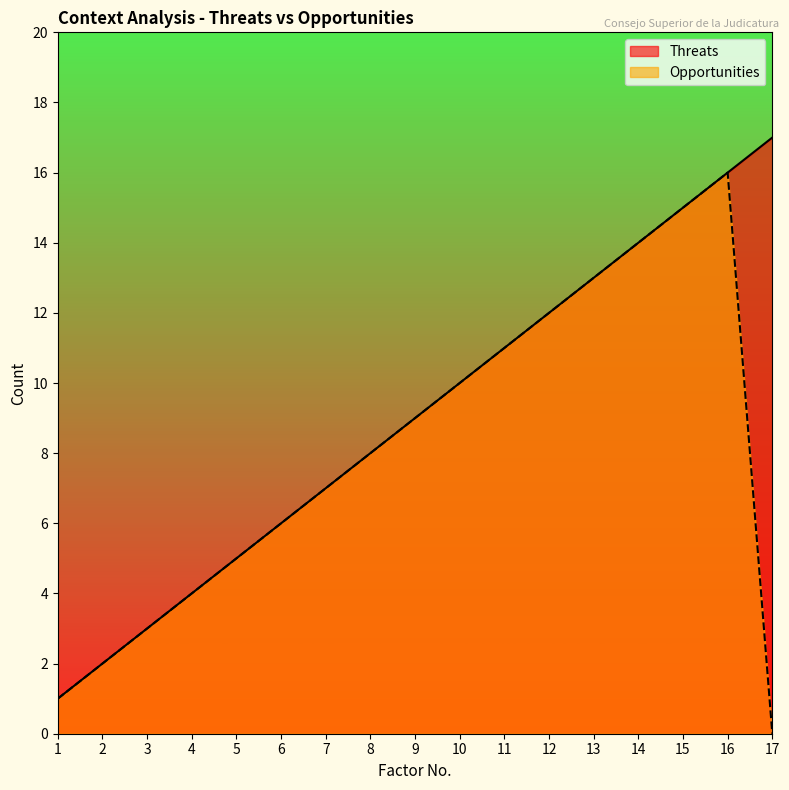

Is it true that Threats equals 10 at 16?

False